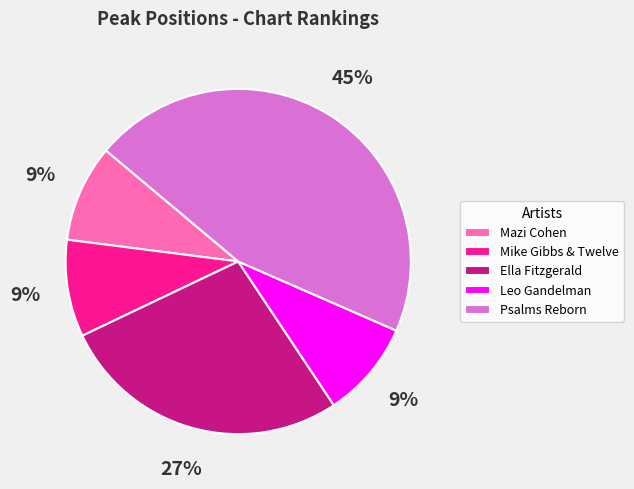

Is Mike Gibbs & Twelve the majority of the pie?

No